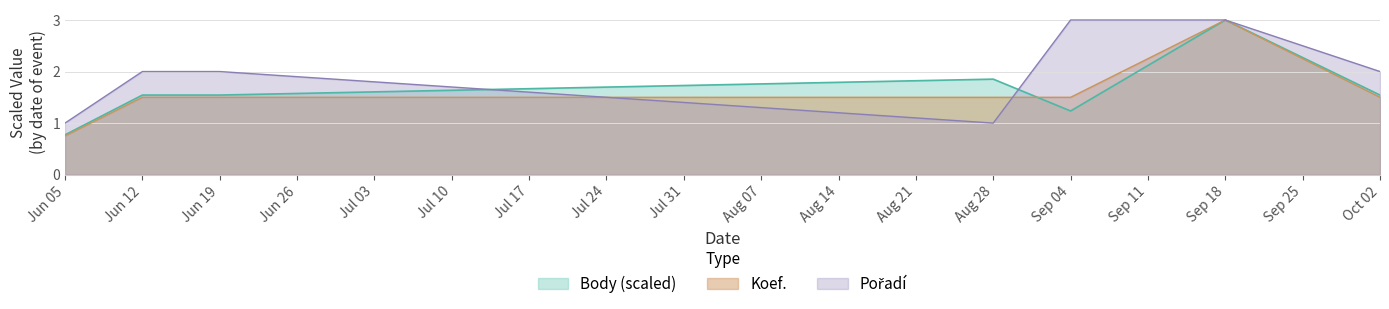

How many lines are shown in the chart?

3